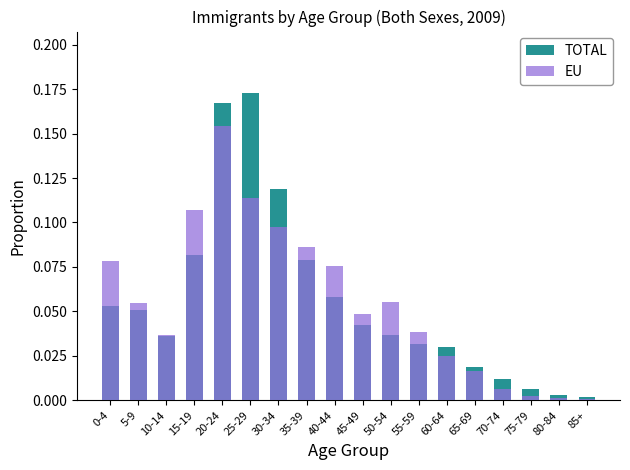

Reading left to right, transcribe all the data shown in this chart.

TOTAL: 0-4=0.1	5-9=0.1	10-14=0.0	15-19=0.1	20-24=0.2	25-29=0.2	30-34=0.1	35-39=0.1	40-44=0.1	45-49=0.0	50-54=0.0	55-59=0.0	60-64=0.0	65-69=0.0	70-74=0.0	75-79=0.0	80-84=0.0	85+=0.0
EU: 0-4=0.1	5-9=0.1	10-14=0.0	15-19=0.1	20-24=0.2	25-29=0.1	30-34=0.1	35-39=0.1	40-44=0.1	45-49=0.0	50-54=0.1	55-59=0.0	60-64=0.0	65-69=0.0	70-74=0.0	75-79=0.0	80-84=0.0	85+=0.0